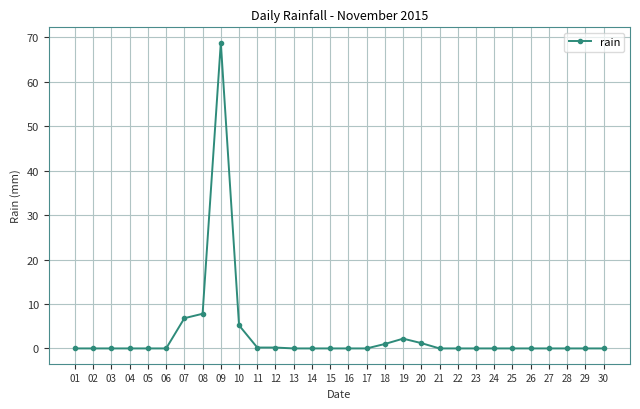

True or false: the data has more than 1 interior local peaks.

True